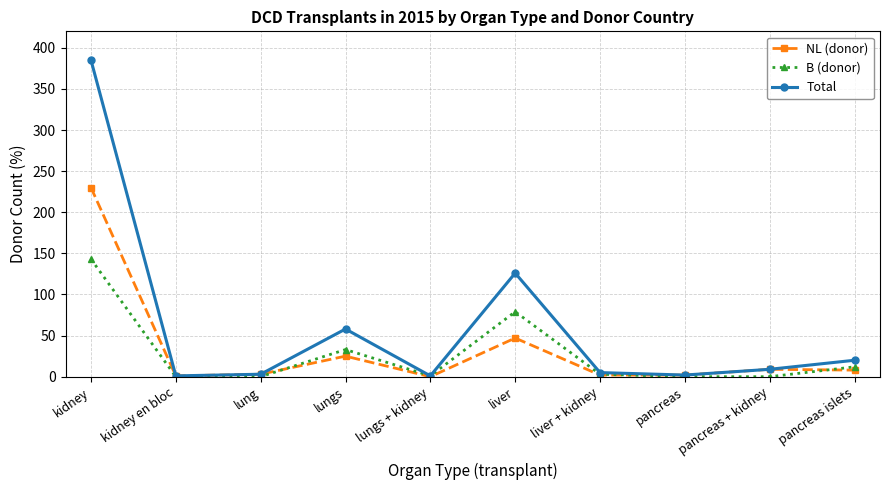

Which series changed the most between liver and liver + kidney?

Total